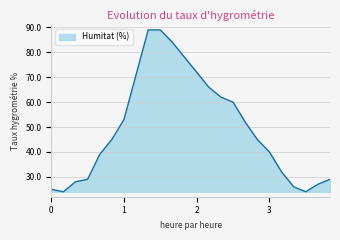

What is the greatest value displayed?

89